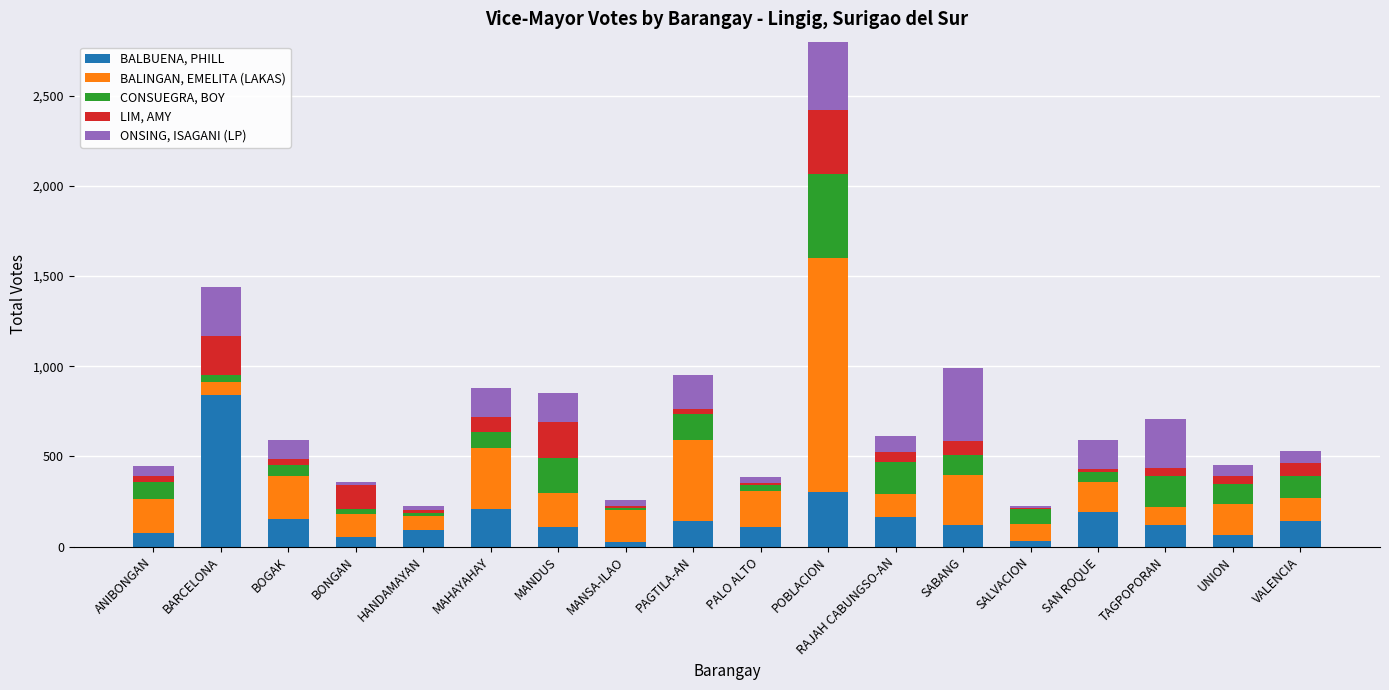

What is the average value of the BALINGAN, EMELITA (LAKAS) series?

246